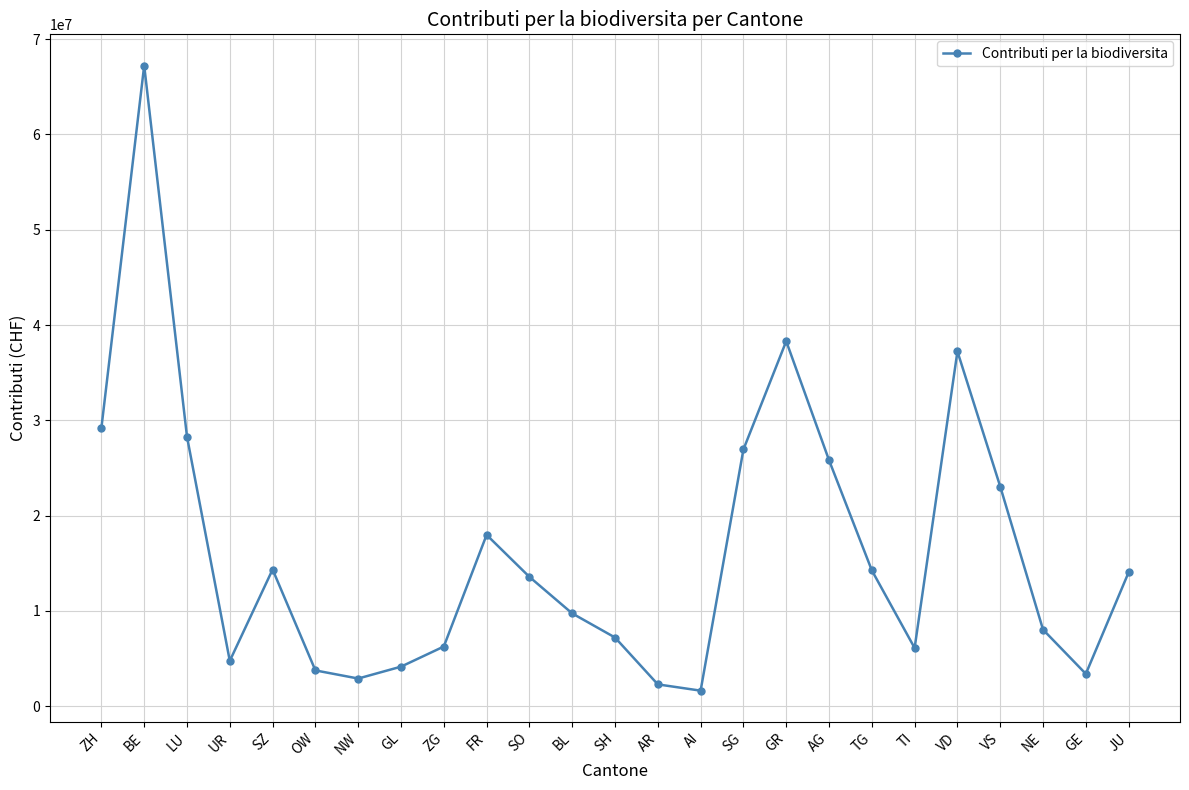

What is the approximate value at AI?

1641005